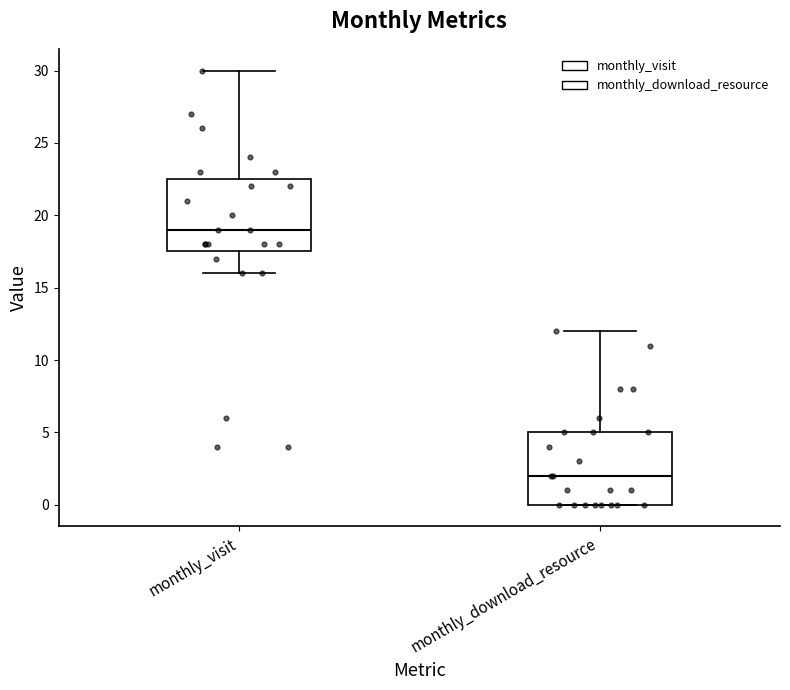

Reading left to right, transcribe this box plot: for each box, give where its median line is, the range the box spans, and where its two whiskers end, as read against the y-axis. The values are not printed on the chart, so give them approximately, as read against the axis.

monthly_visit: median 19.0, box 17.5 to 22.5, whiskers 16.0 to 30.0
monthly_download_resource: median 2.0, box 0.0 to 5.0, whiskers 0.0 to 12.0